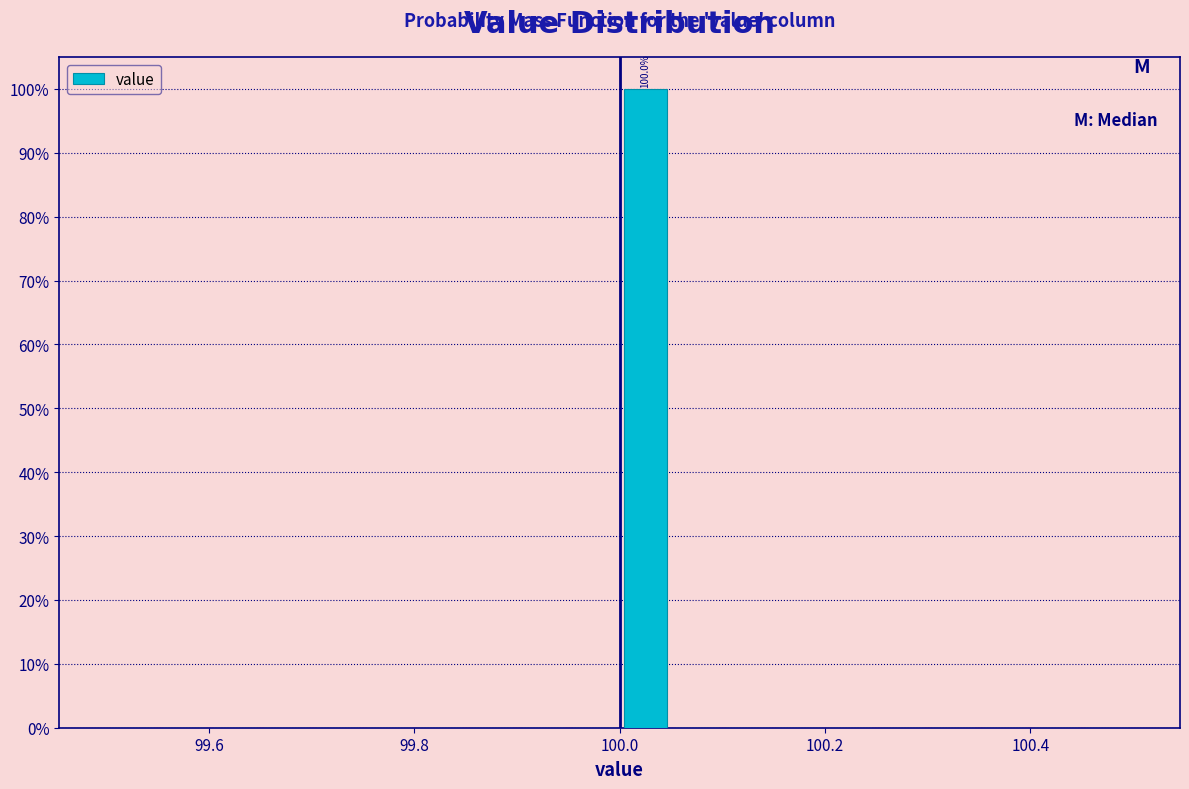

Read against the x-axis, roughly where is the centre of the tallest bar?

100.02